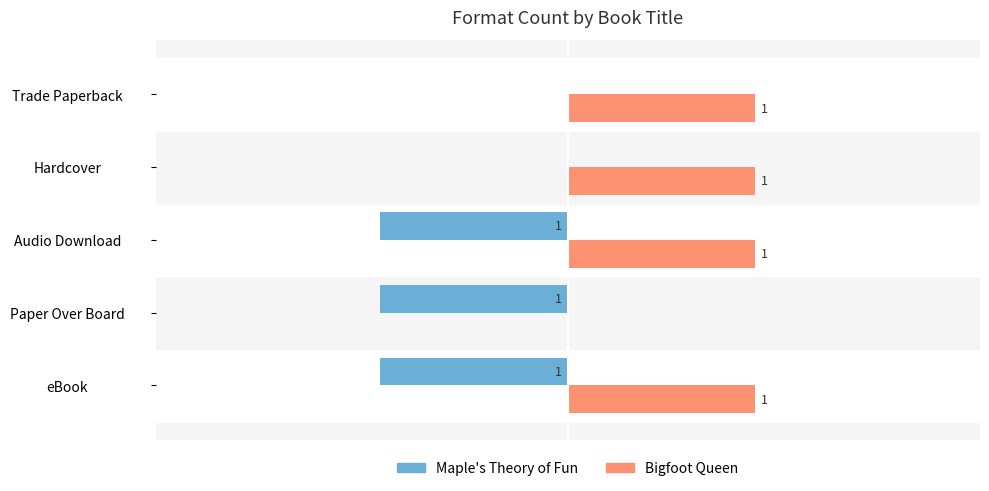

Is the value of Maple's Theory of Fun at eBook greater than the value of Bigfoot Queen at eBook?

No